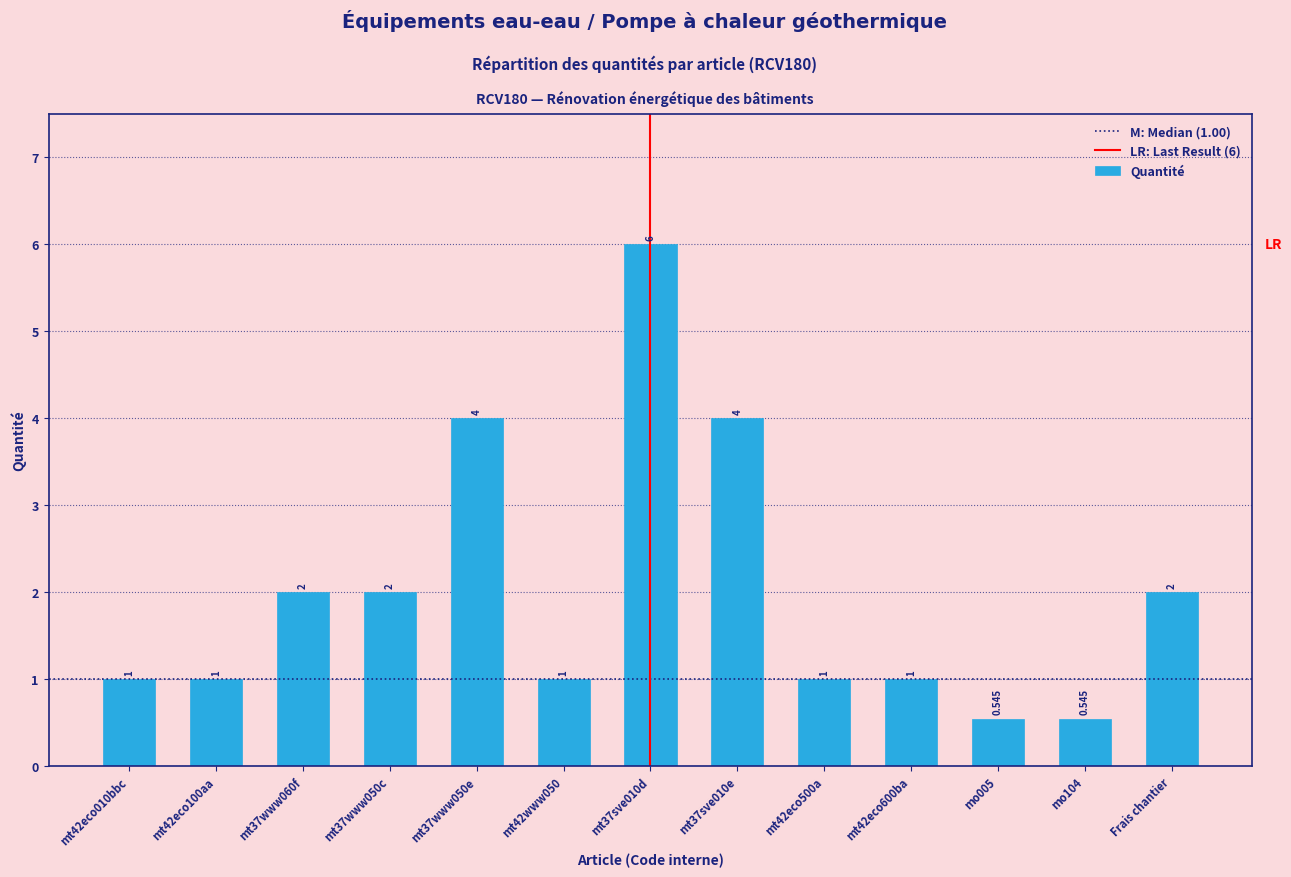

What is the label of the 13th bar from the left?

Frais chantier